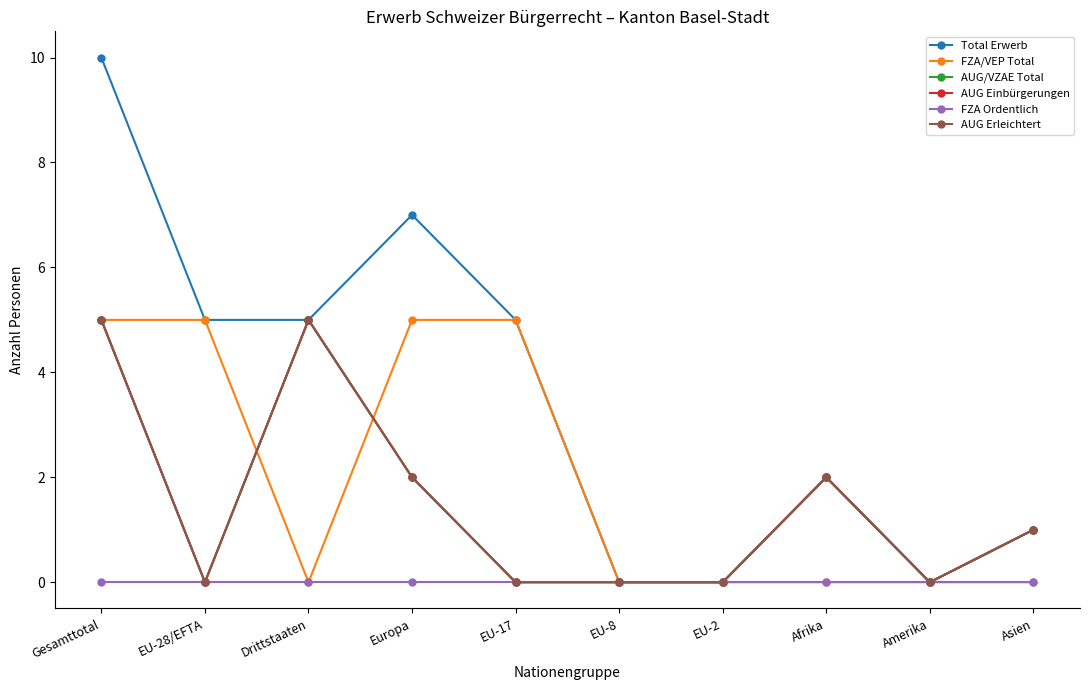

Which series has the largest range (max minus min)?

Total Erwerb